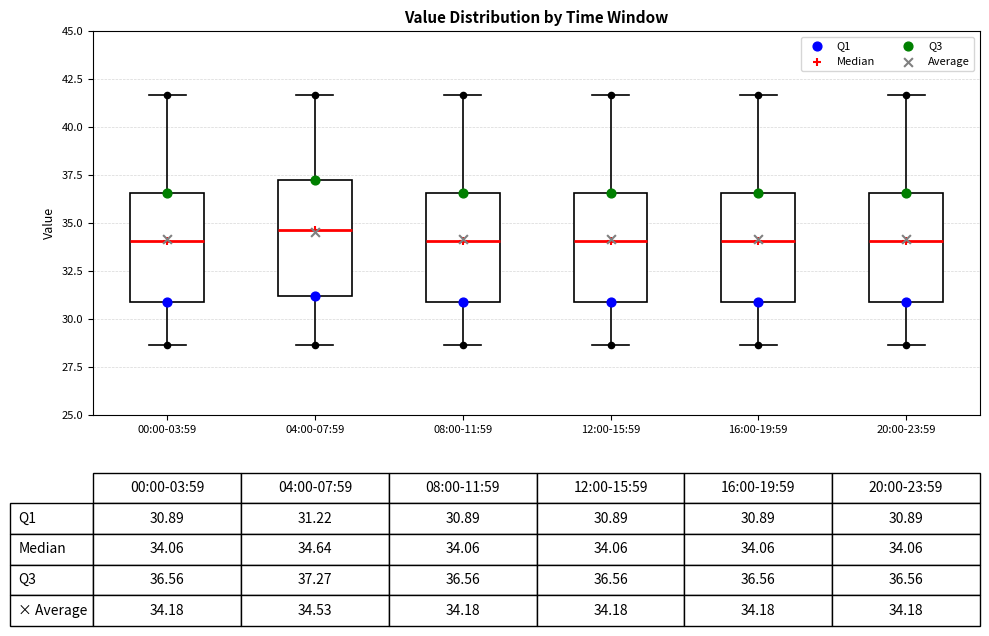

Which box's median line is the highest?

04:00-07:59